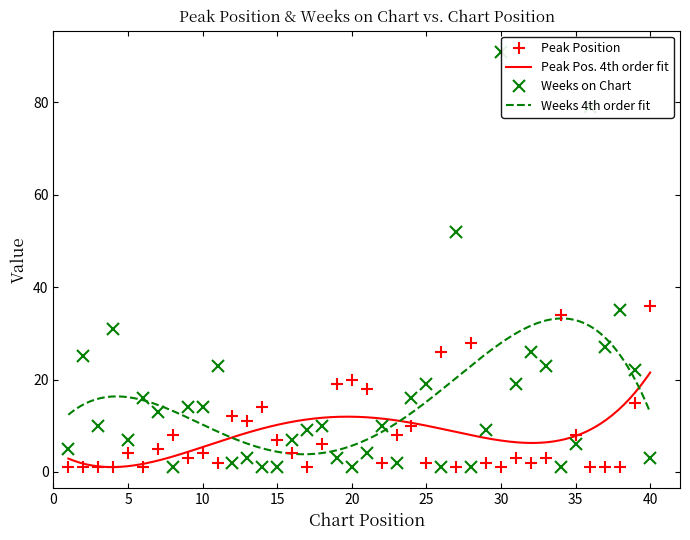

Rank the series at 35 from highest to lowest value.

Peak Position, Weeks on Chart